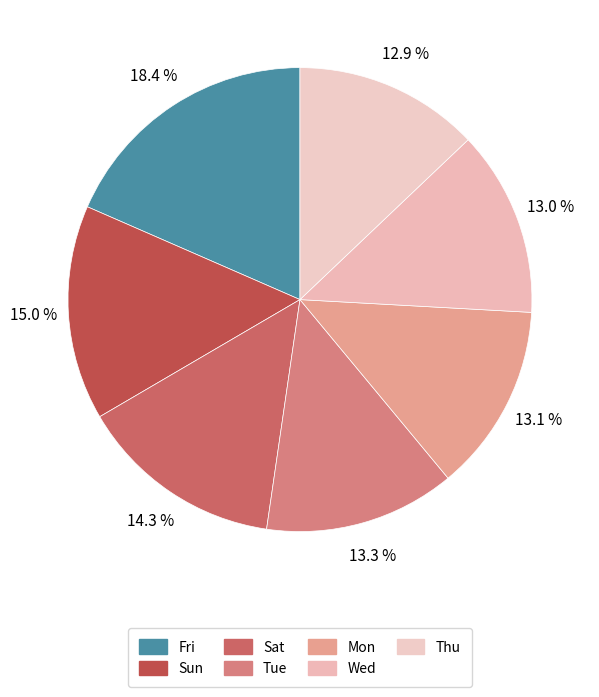

How many slices are in this pie chart?

7